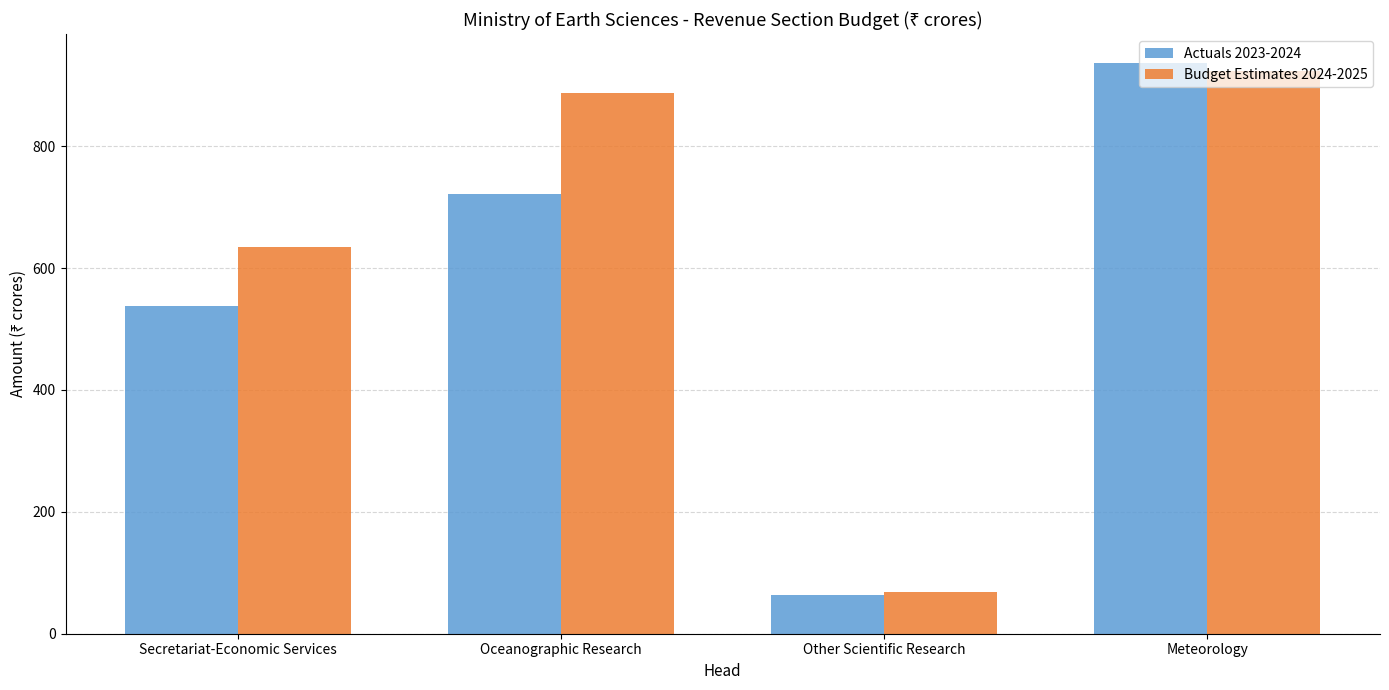

What is the sum of the Budget Estimates 2024-2025 values at Meteorology and Other Scientific Research?

992.8